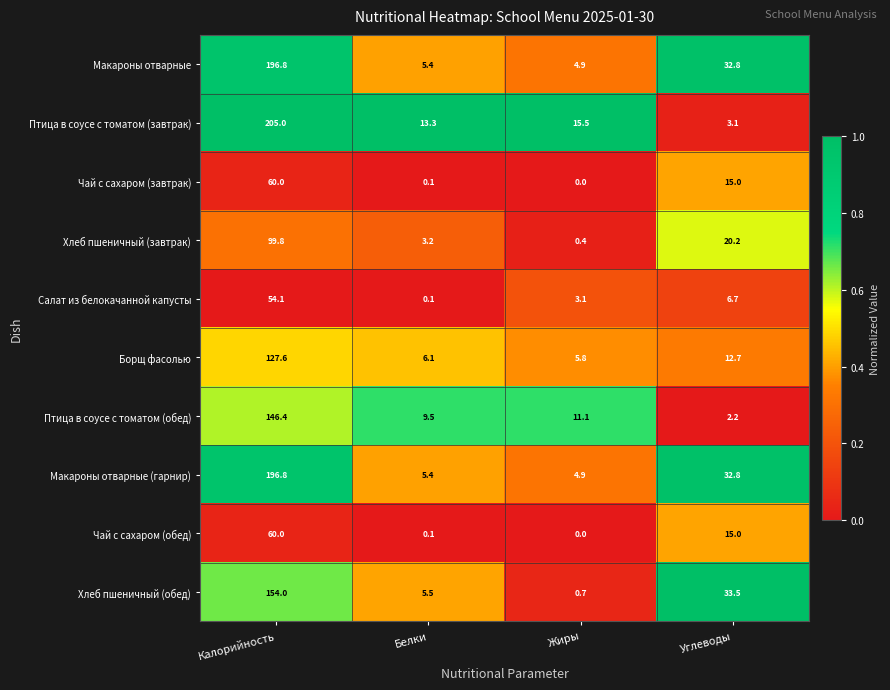

Where is Хлеб пшеничный (обед) nearest to the value 77?

Углеводы